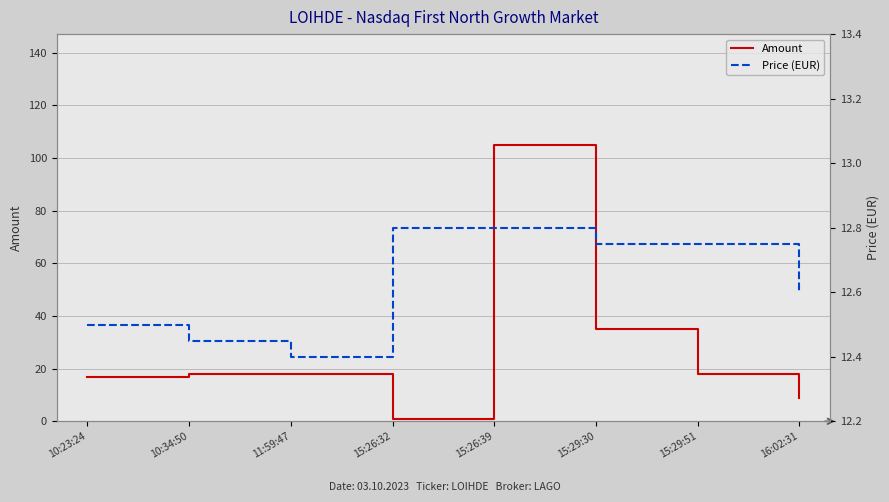

At how many categories does at least one series exceed 59?

1